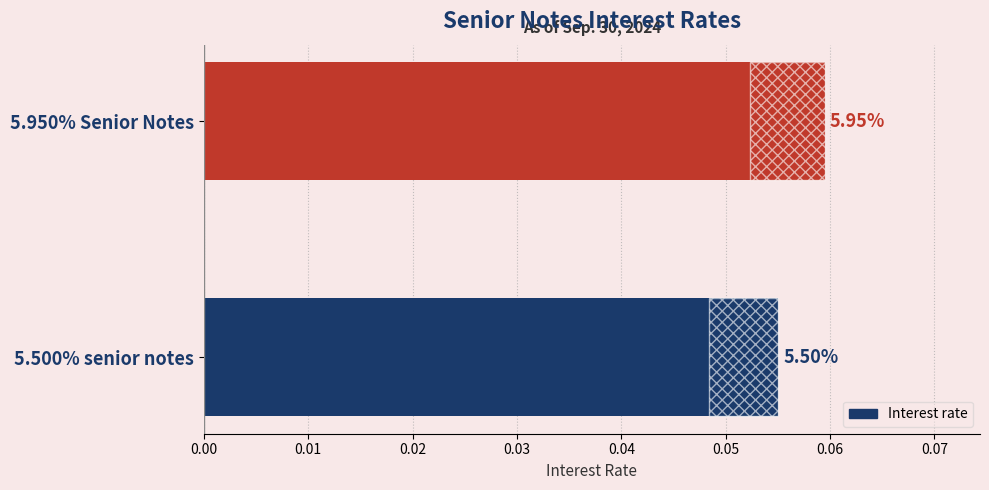

True or false: the data shows 0.1 at 5.500% senior notes.

False